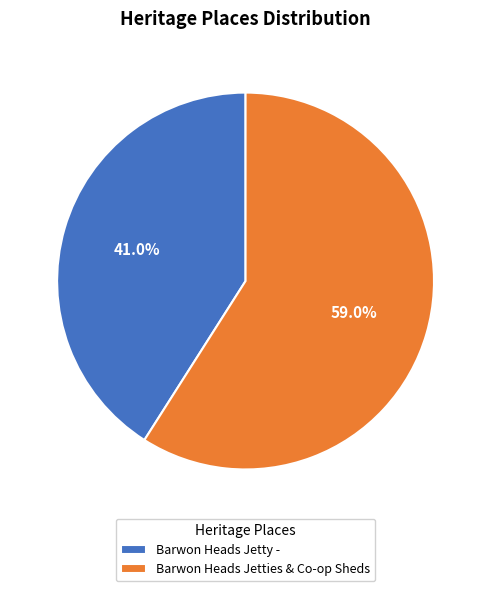

Approximately how many times larger is the value at Barwon Heads Jetties & Co-op Sheds compared to Barwon Heads Jetty -?

1.4